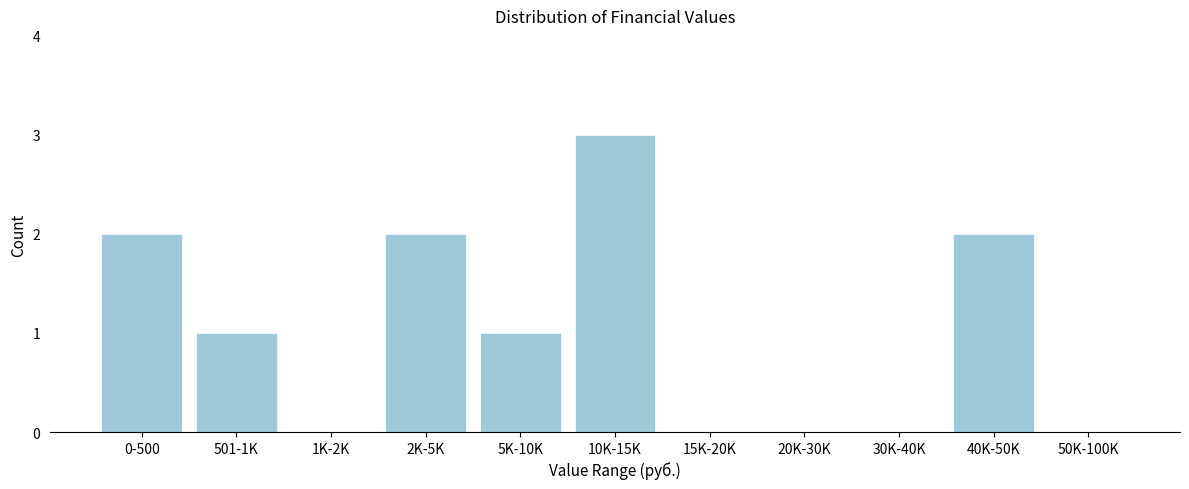

Reading left to right, extract all data points from this chart.

0-500=2	501-1K=1	1K-2K=0	2K-5K=2	5K-10K=1	10K-15K=3	15K-20K=0	20K-30K=0	30K-40K=0	40K-50K=2	50K-100K=0